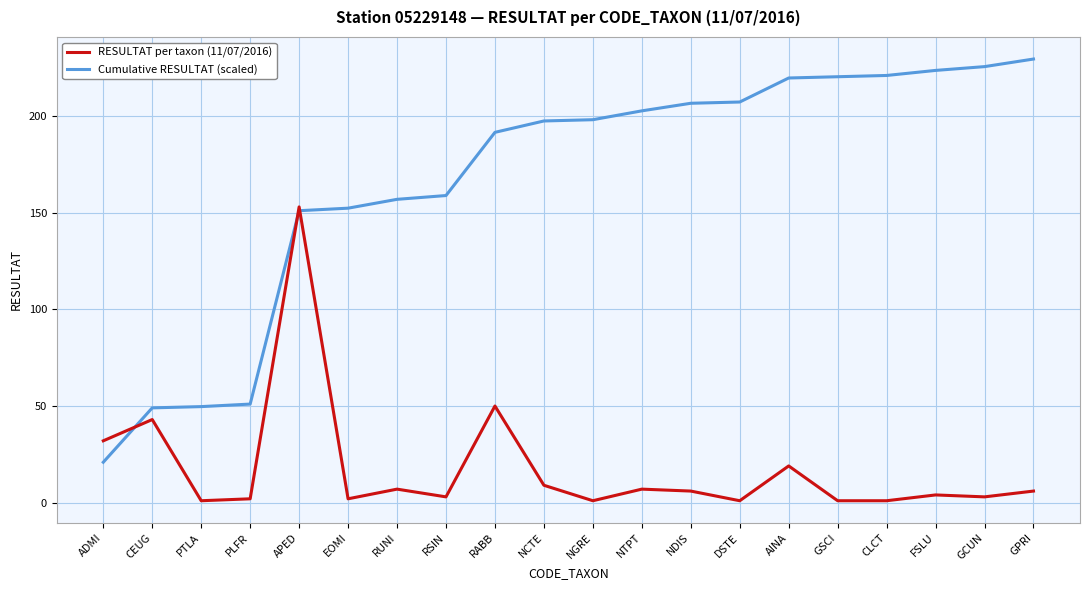

What is the difference between the maximum and minimum values in the RESULTAT per taxon (11/07/2016) series?

152.0